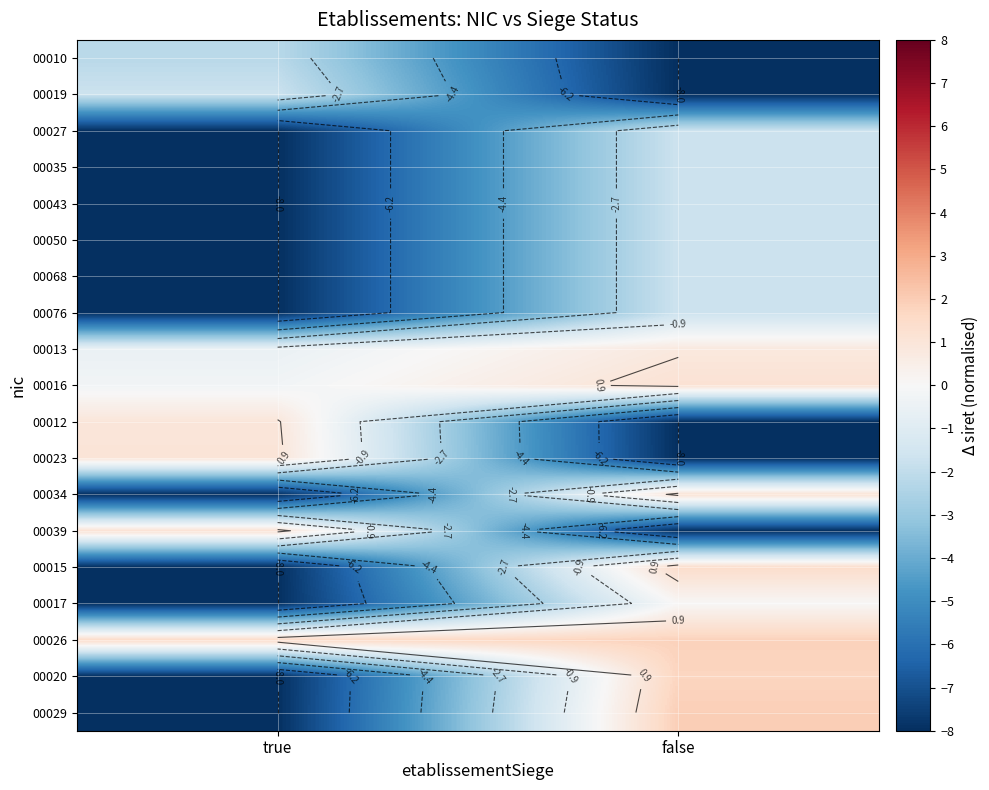

What is the sum of the 00029 values at false and true?

-6.1